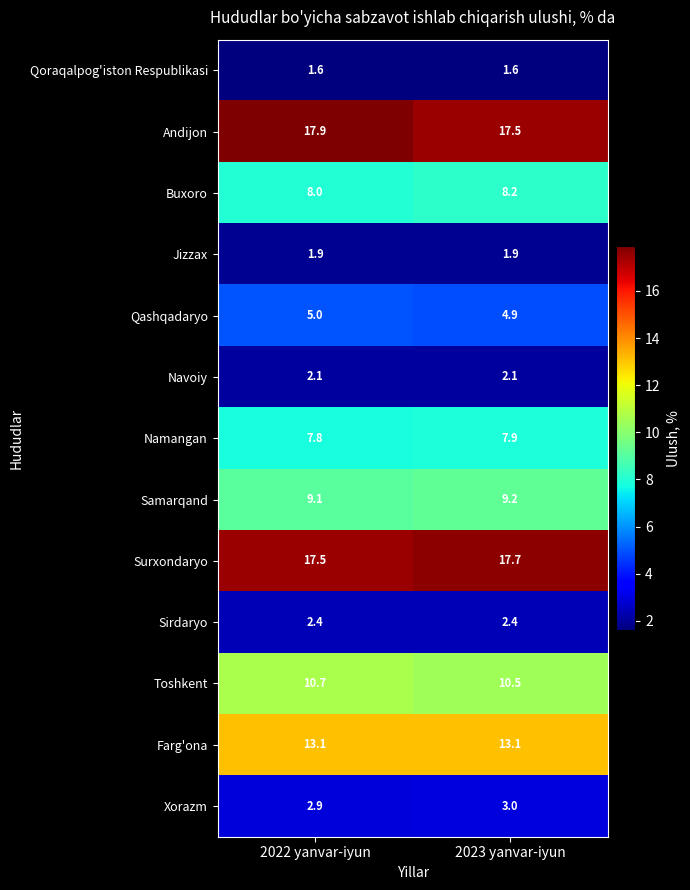

Reading left to right, extract all data points from this chart.

Qoraqalpog'iston Respublikasi: 2022 yanvar-iyun=1.6	2023 yanvar-iyun=1.6
Andijon: 2022 yanvar-iyun=17.9	2023 yanvar-iyun=17.5
Buxoro: 2022 yanvar-iyun=8.0	2023 yanvar-iyun=8.2
Jizzax: 2022 yanvar-iyun=1.9	2023 yanvar-iyun=1.9
Qashqadaryo: 2022 yanvar-iyun=5.0	2023 yanvar-iyun=4.9
Navoiy: 2022 yanvar-iyun=2.1	2023 yanvar-iyun=2.1
Namangan: 2022 yanvar-iyun=7.8	2023 yanvar-iyun=7.9
Samarqand: 2022 yanvar-iyun=9.1	2023 yanvar-iyun=9.2
Surxondaryo: 2022 yanvar-iyun=17.5	2023 yanvar-iyun=17.7
Sirdaryo: 2022 yanvar-iyun=2.4	2023 yanvar-iyun=2.4
Toshkent: 2022 yanvar-iyun=10.7	2023 yanvar-iyun=10.5
Farg'ona: 2022 yanvar-iyun=13.1	2023 yanvar-iyun=13.1
Xorazm: 2022 yanvar-iyun=2.9	2023 yanvar-iyun=3.0